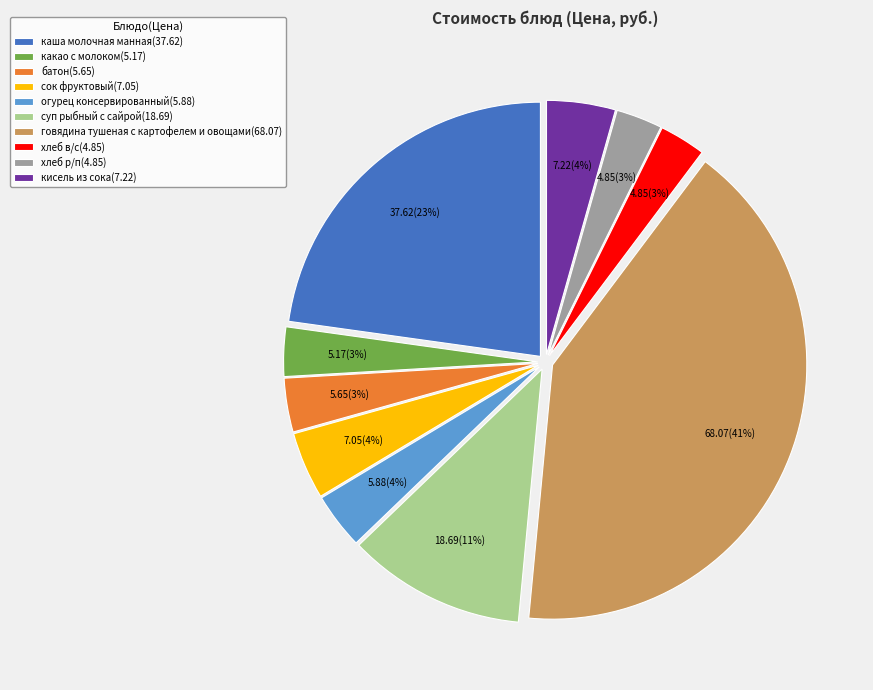

Is there any slice that represents more than half of the pie?

No